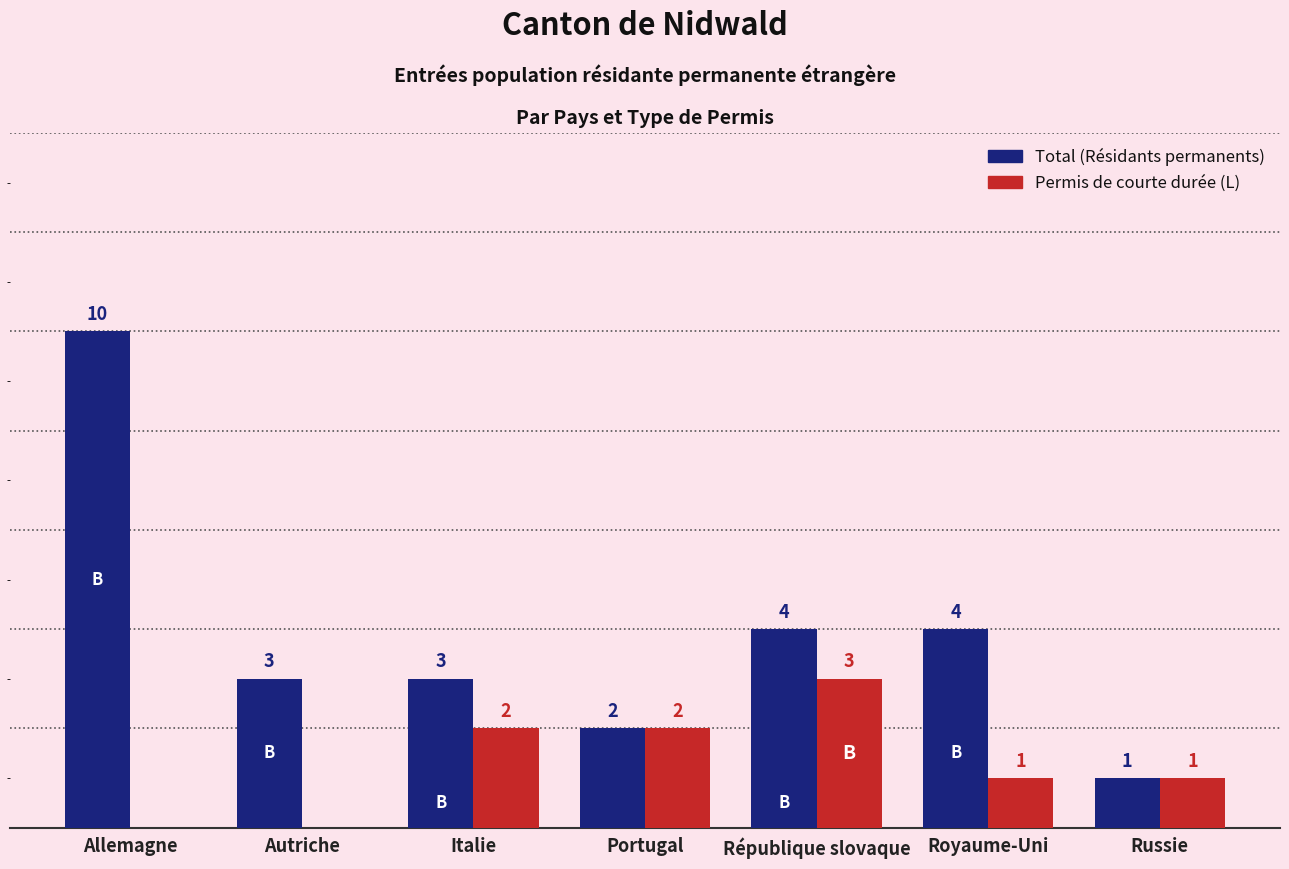

Are the bars grouped side by side (vs. stacked)?

Yes